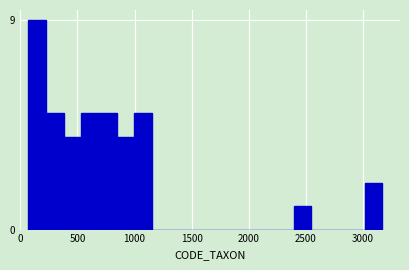

Read against the x-axis, roughly where is the centre of the tallest bar?

150